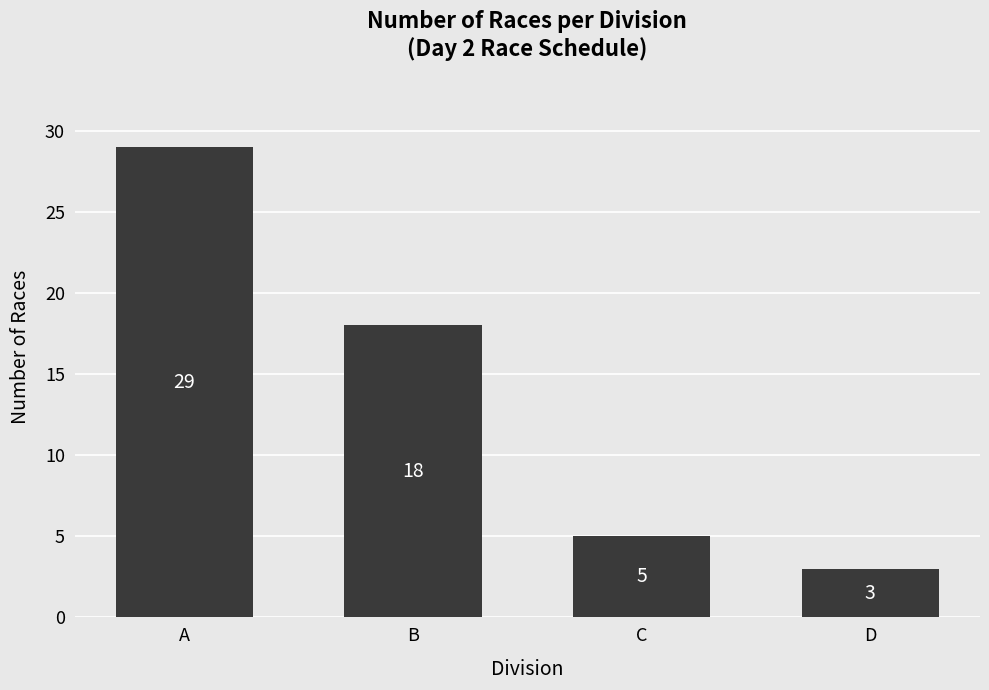

Reading right to left, list all the values displayed in this chart.

D=3	C=5	B=18	A=29